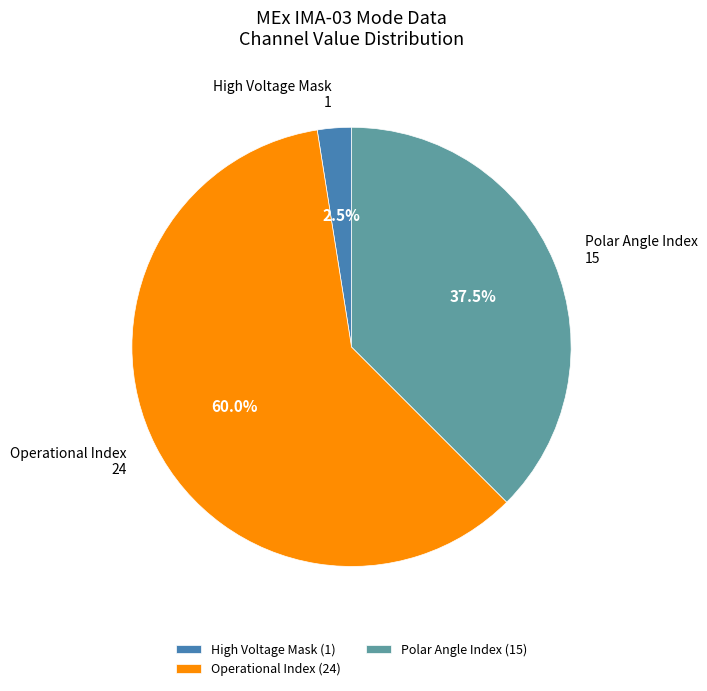

Is there a majority slice in this chart?

Yes